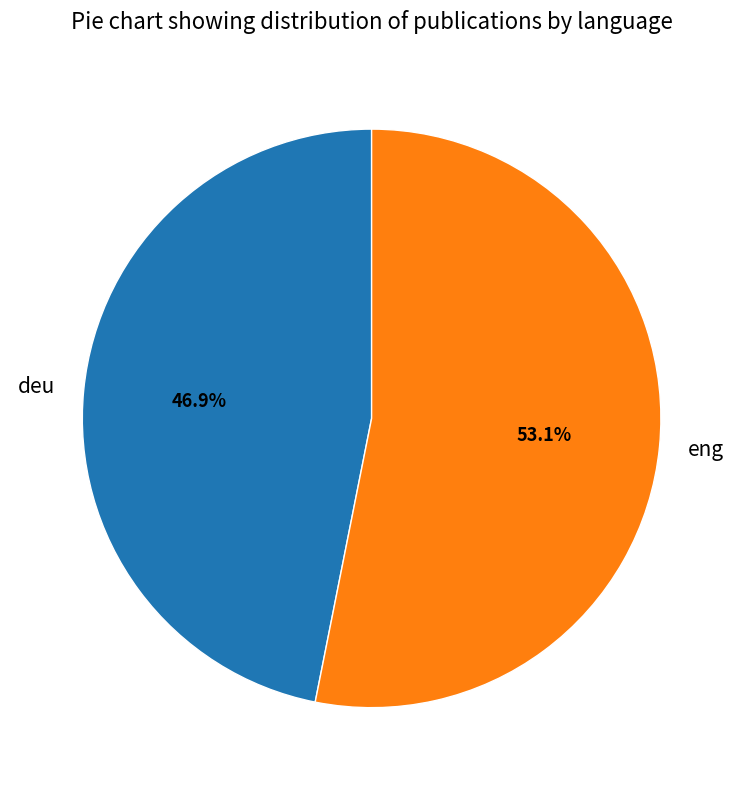

To the nearest percent, what percentage of the pie is eng?

53%